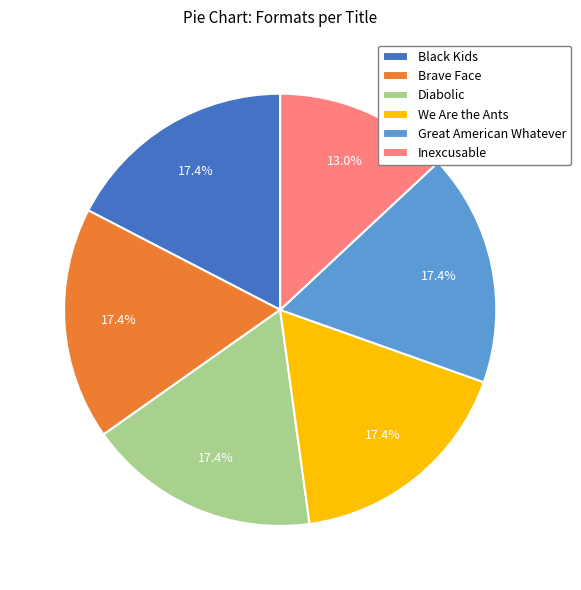

What is the smallest slice in the pie chart?

Inexcusable